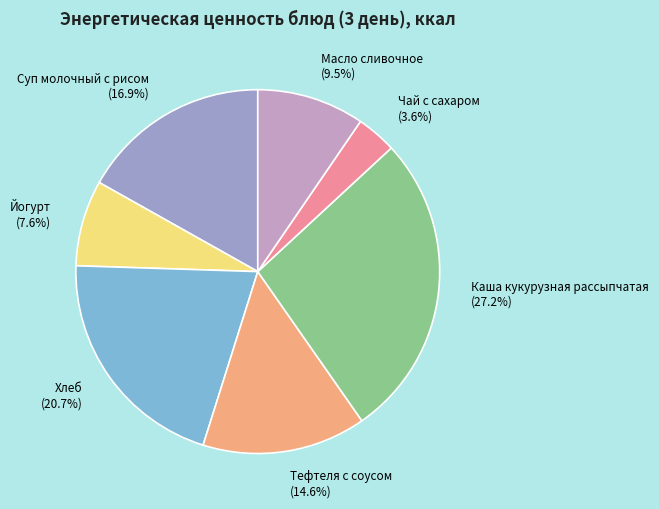

To the nearest percent, what percentage of the pie is Чай с сахаром?

4%